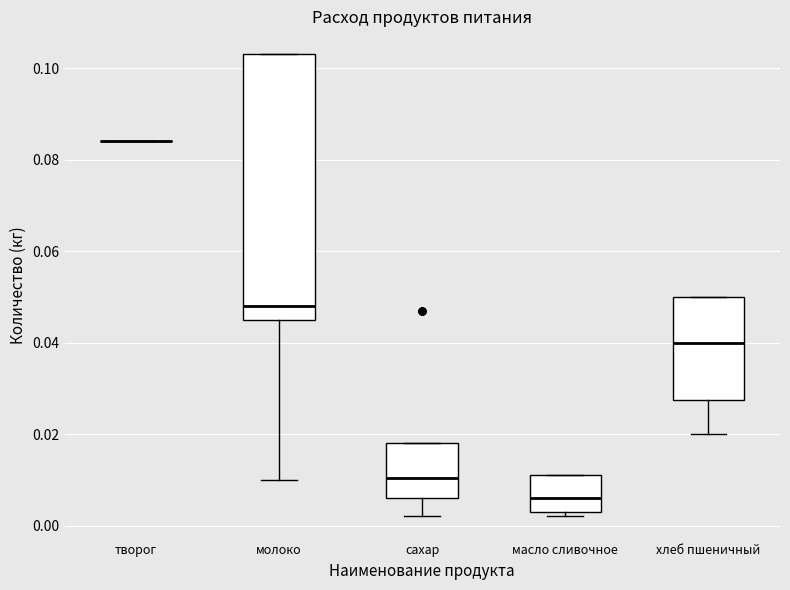

Comparing the boxes themselves (not the whiskers), which one is the tallest?

молоко